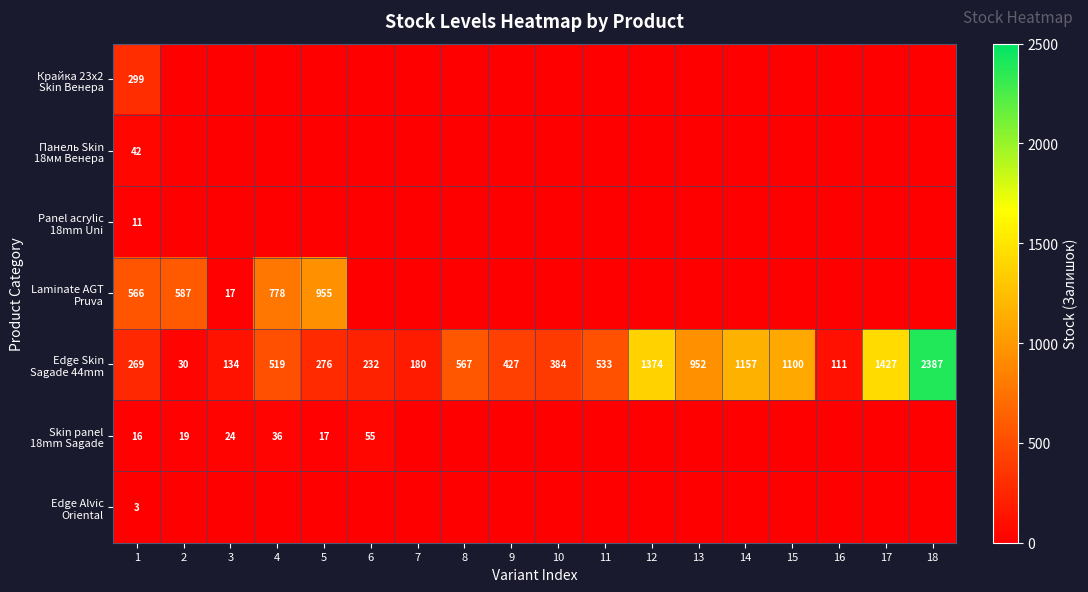

What is the total value across all series at 14?

1157